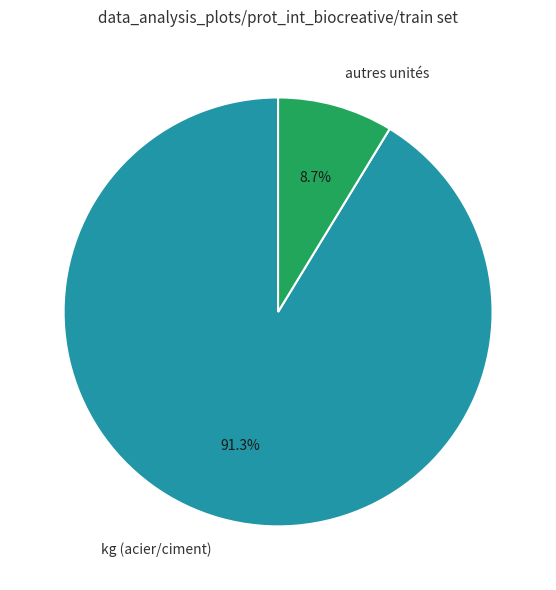

Combined, what portion of the pie is autres unités and kg (acier/ciment)?

100.0%